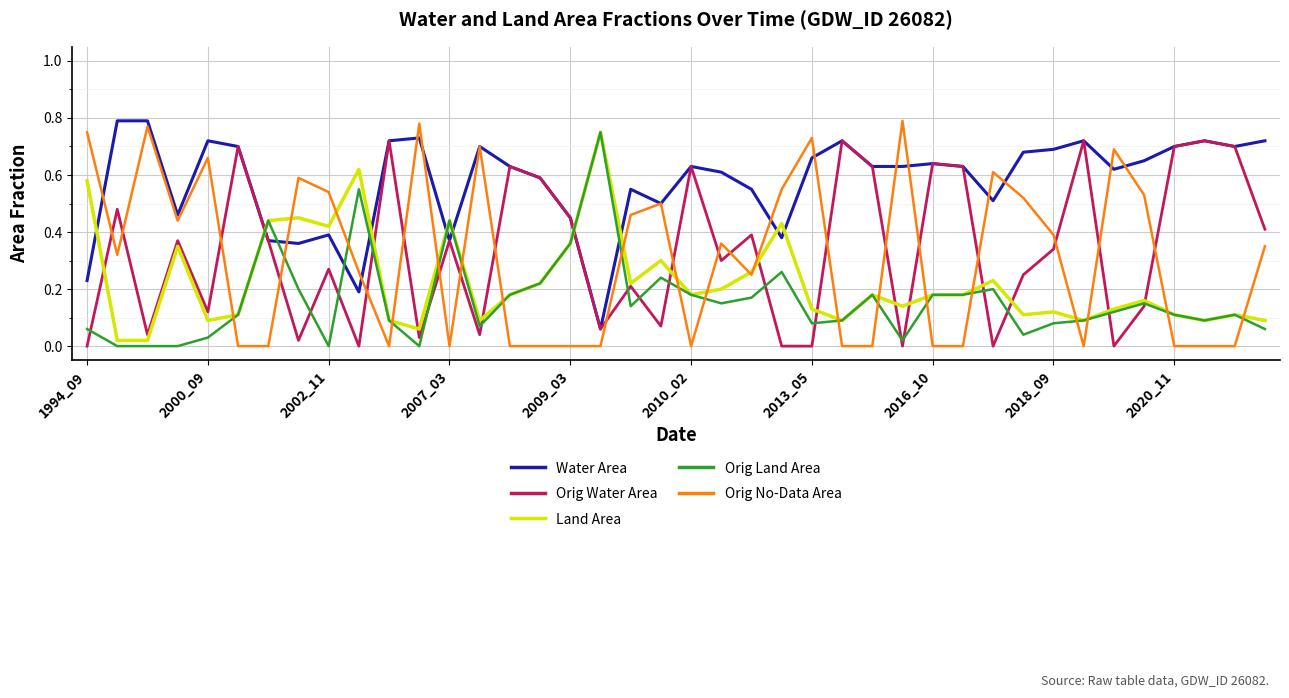

How many times do Orig Land Area and Water Area cross each other?

8